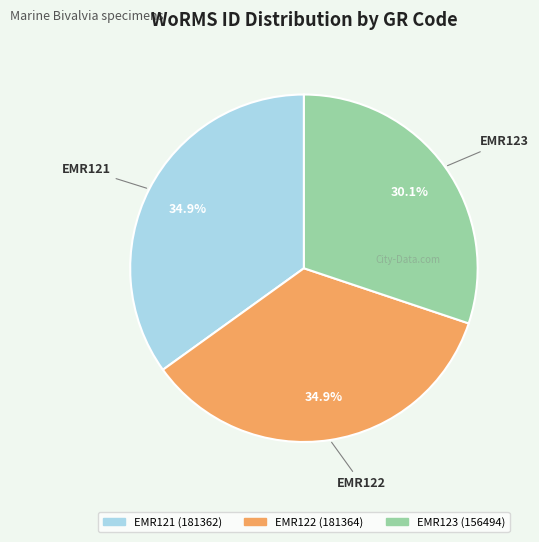

Which category has the smallest portion of the pie?

EMR123